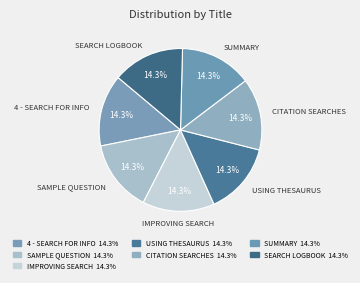

Does 4 - SEARCH FOR INFO account for over 50% of the chart?

No